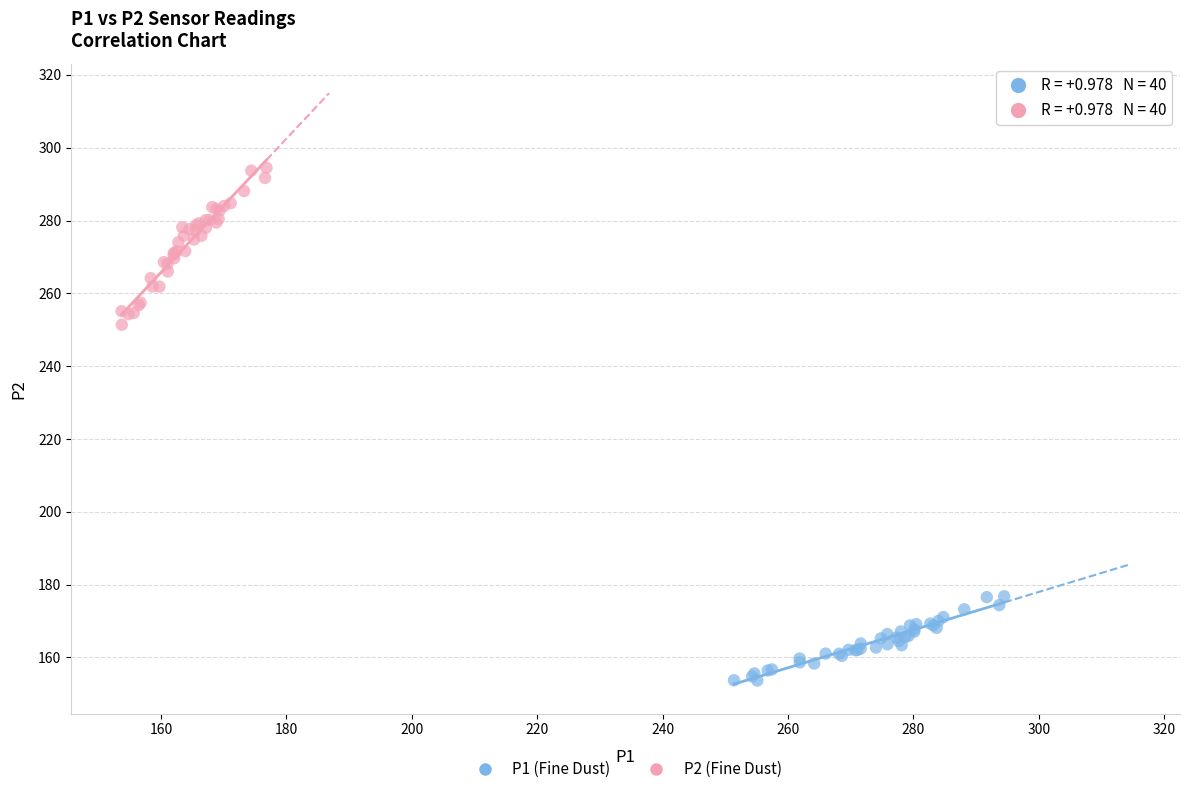

Which series contains the highest Y value?

P2 (Fine Dust)